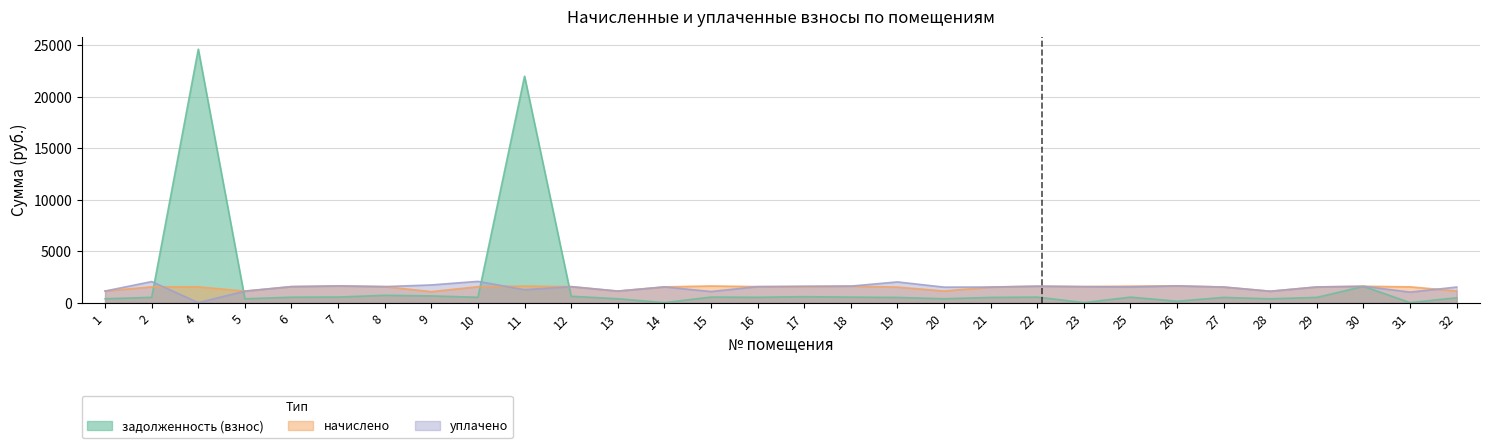

Which label corresponds to the largest value in the chart?

4